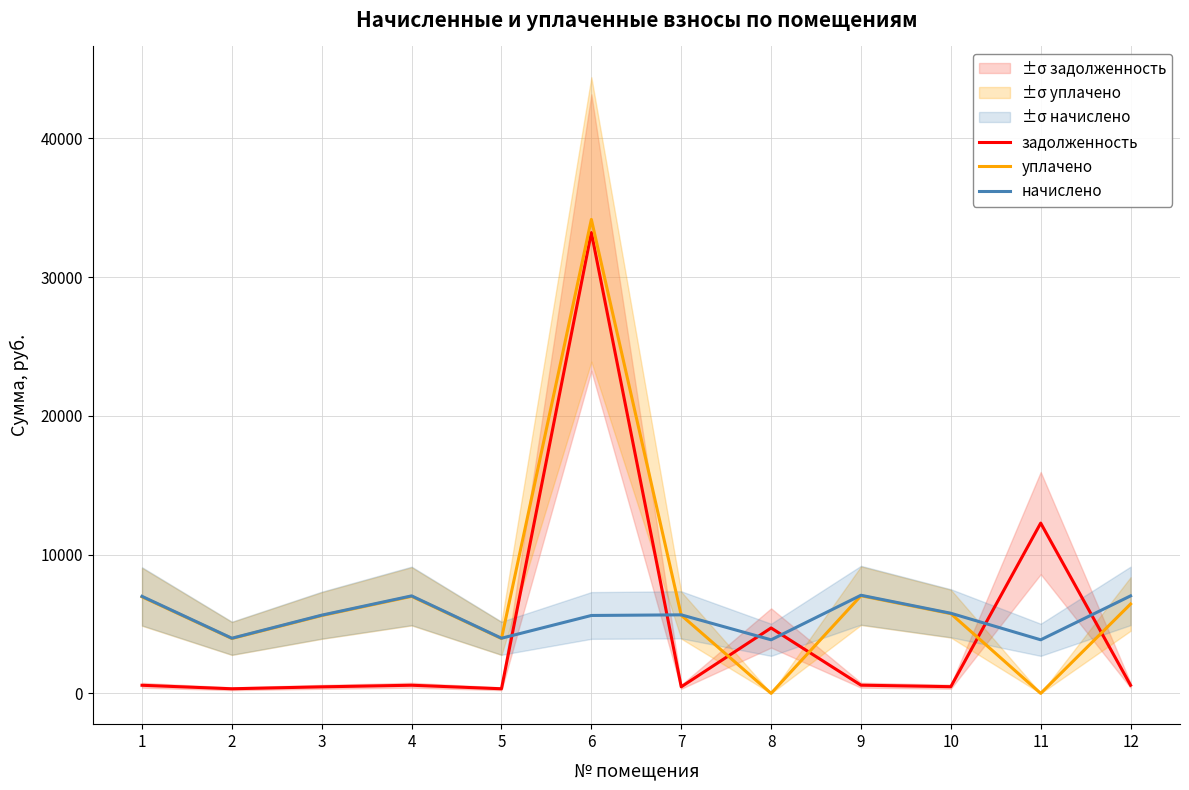

The начислено series shows 2228.7 at 7. True or false?

False